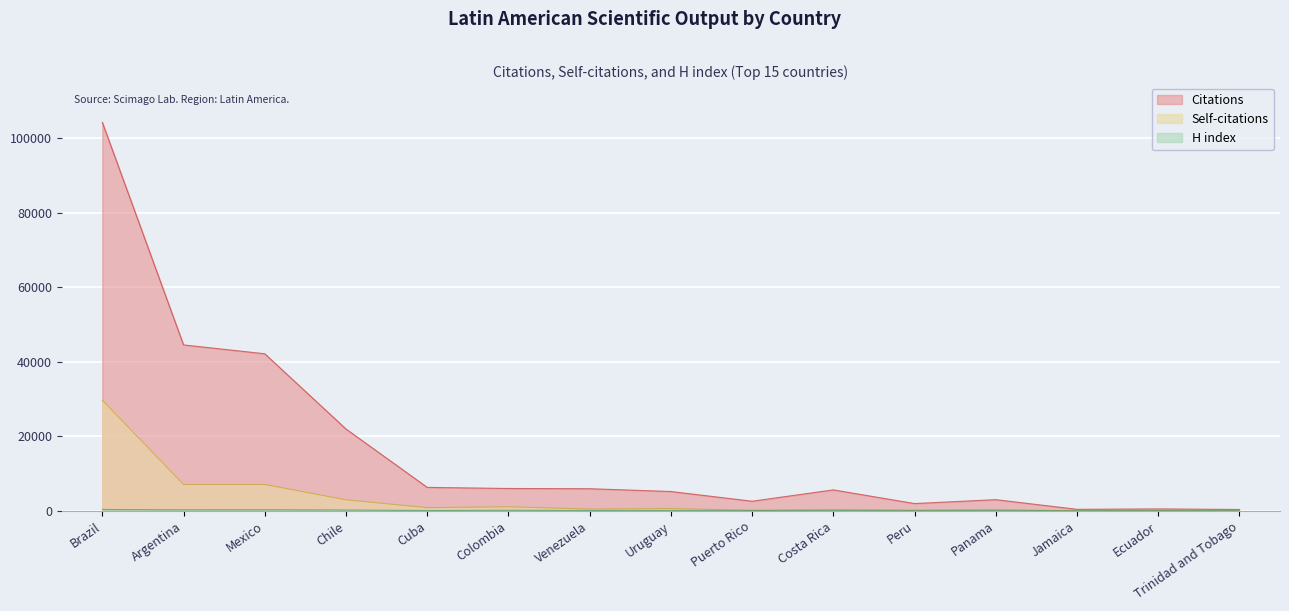

True or false: H index and Citations cross at least once.

False